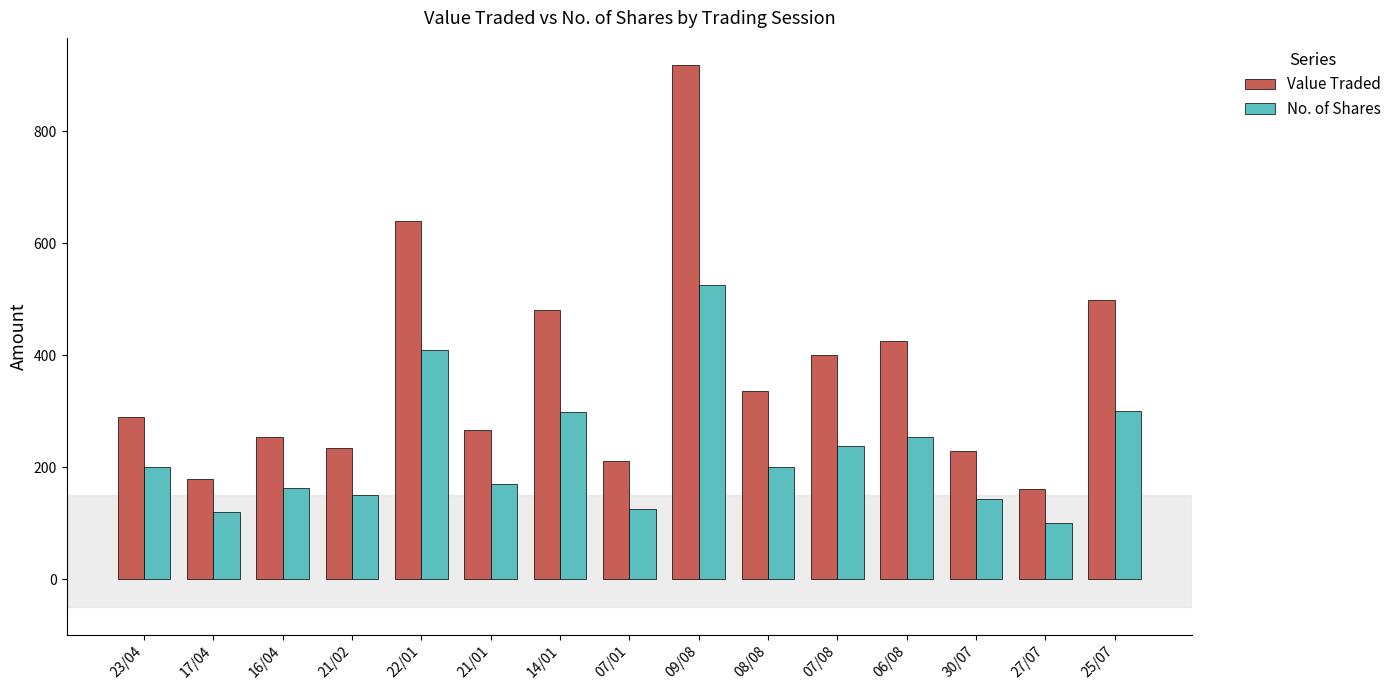

What is the value of the Value Traded bar at the 12th from the left?

426